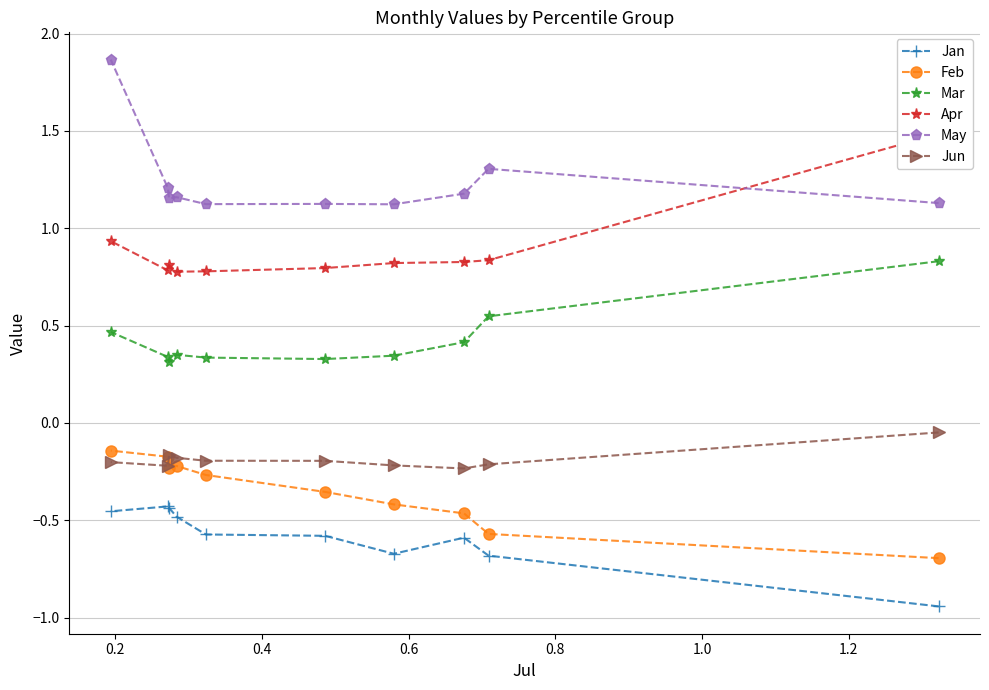

Count the May values in the range 1 to 2.

10